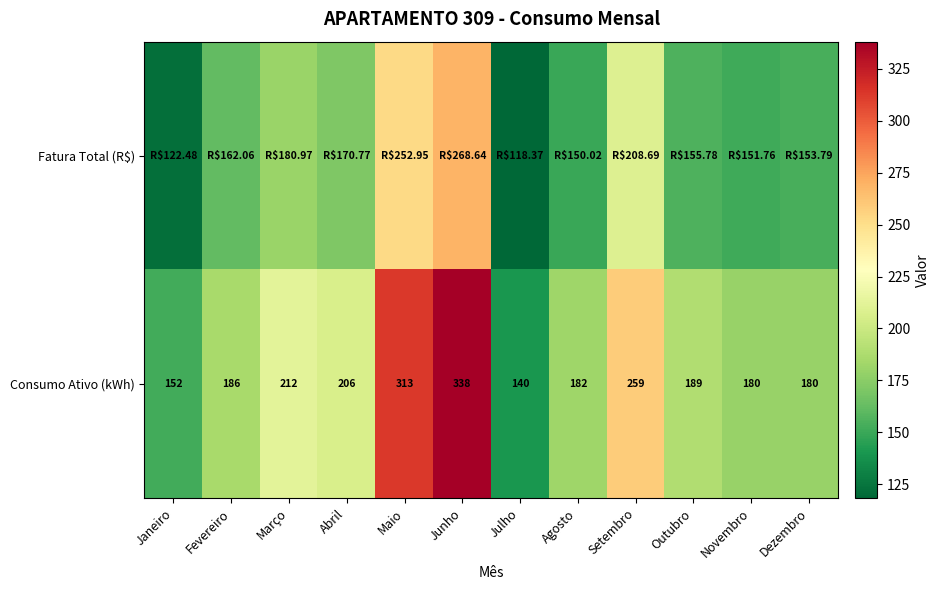

At which label is Consumo Ativo (kWh) closest to 239?

Setembro